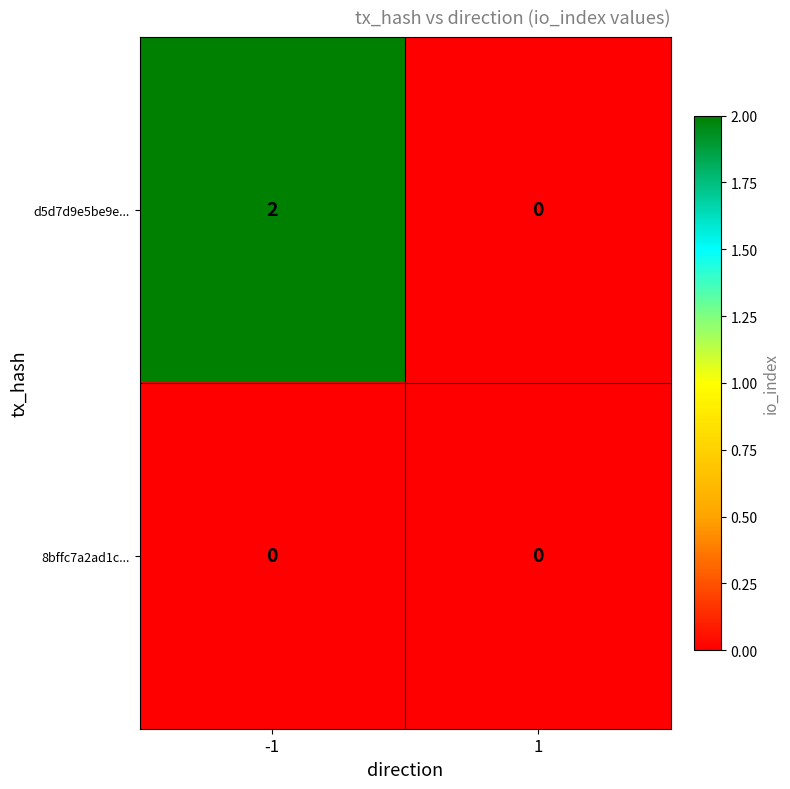

Rank the series by their maximum value, from lowest to highest.

8bffc7a2ad1c..., d5d7d9e5be9e...